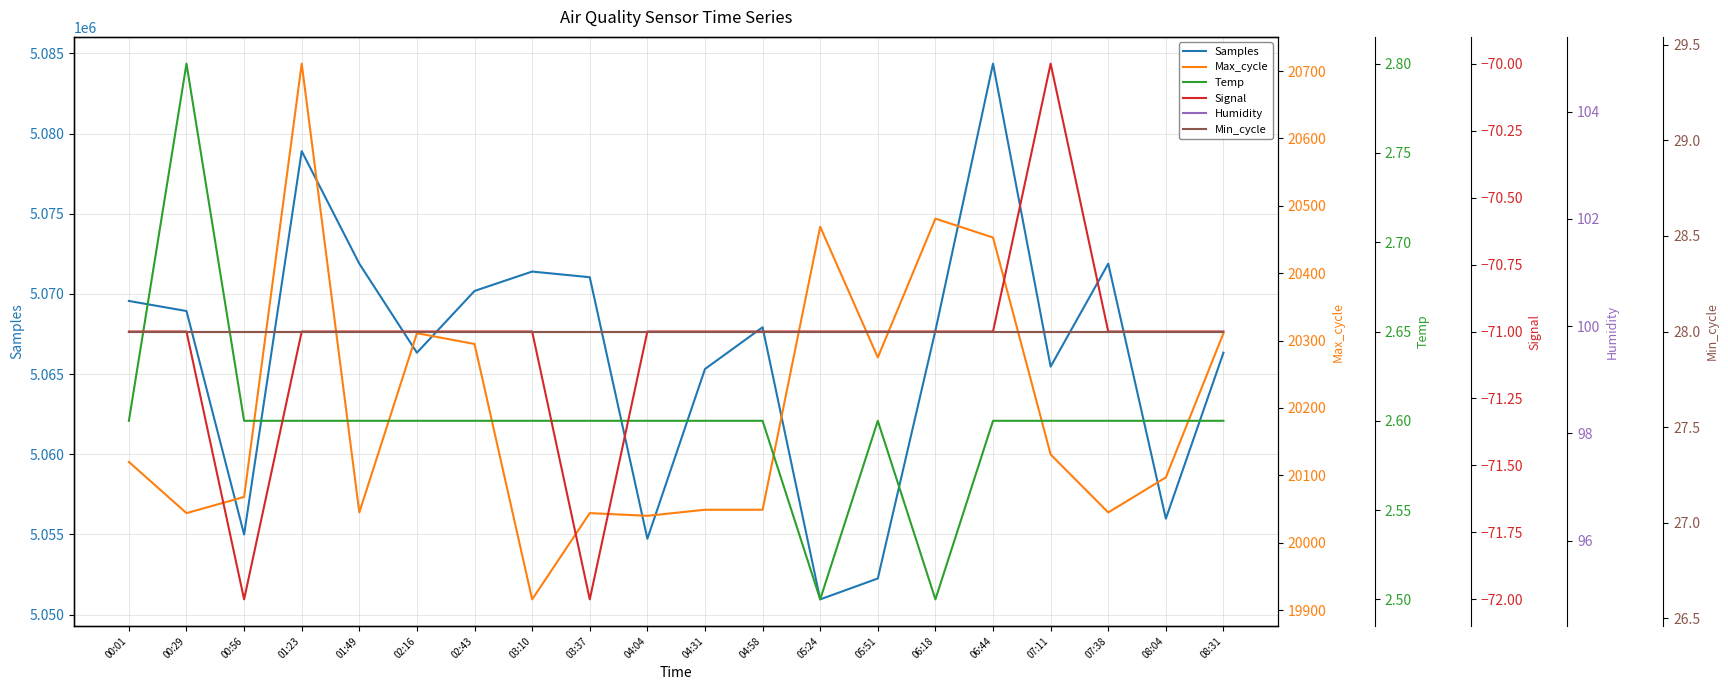

What is the lowest value of the Temp series?

2.5